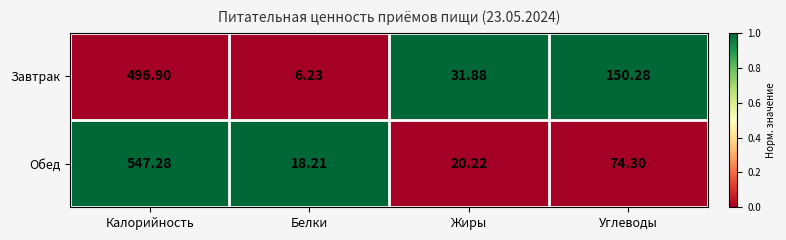

Which label corresponds to the largest value in the chart?

Калорийность